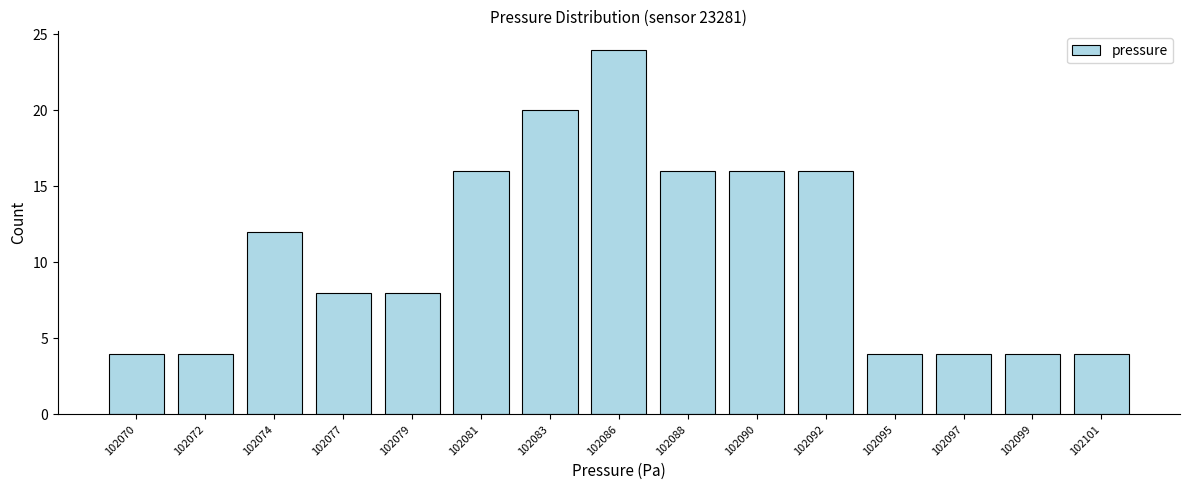

Reading right to left, what are all the values shown in this chart?

102101=4	102099=4	102097=4	102095=4	102092=16	102090=16	102088=16	102086=24	102083=20	102081=16	102079=8	102077=8	102074=12	102072=4	102070=4